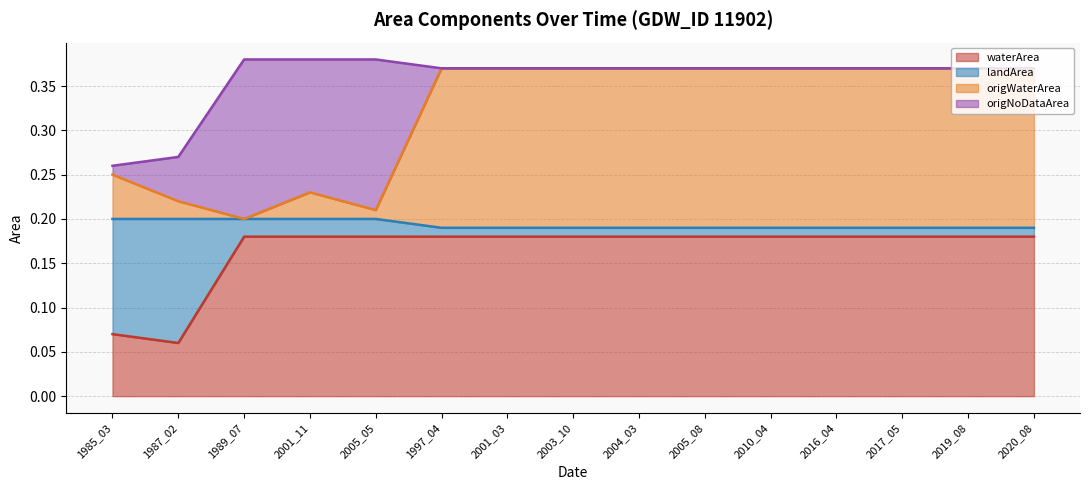

What is the difference between the second highest and second lowest values in the origWaterArea series?

0.2